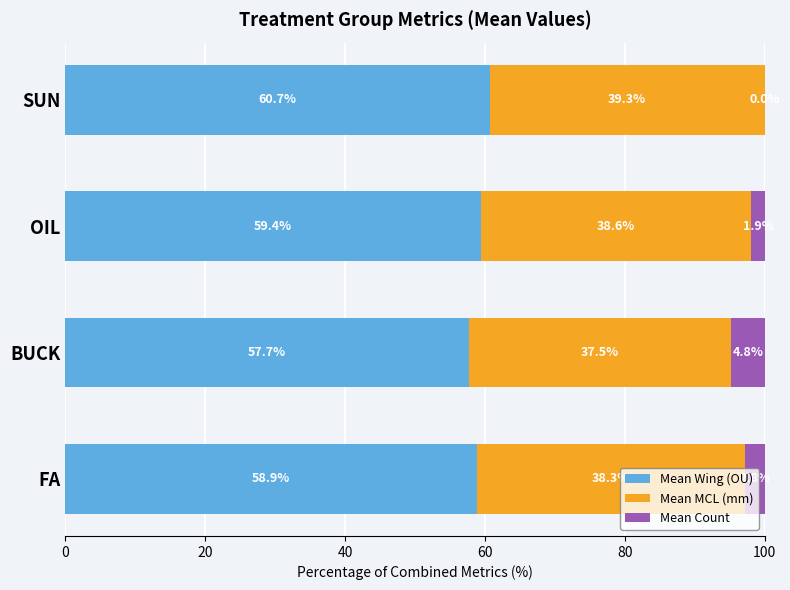

What is the total value across all series at FA?

100.0